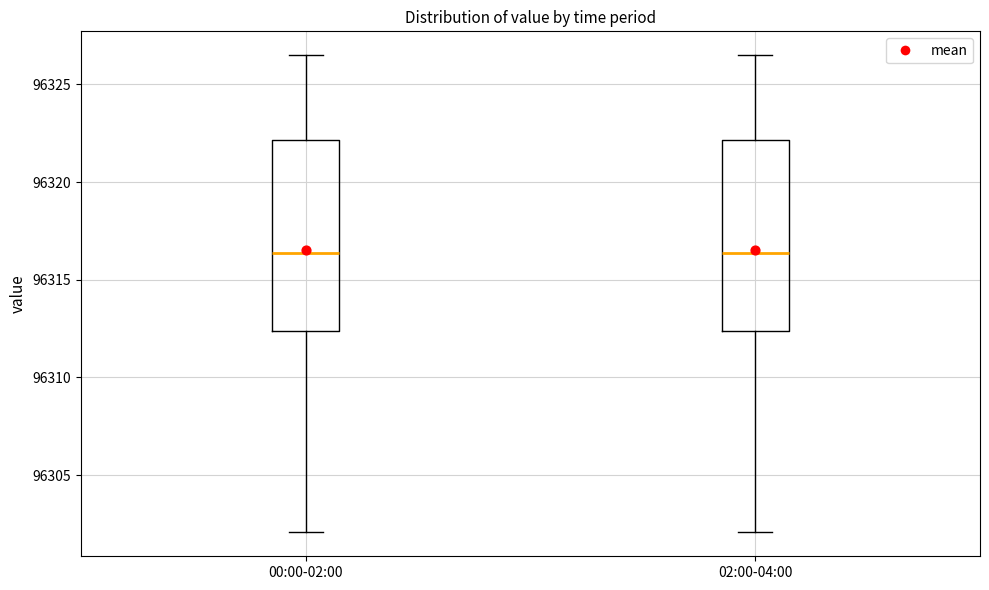

Reading left to right, read every box against the y-axis: the position of its median line, the range the box covers, and the ends of its whiskers. The values are not printed on the chart, so give them approximately, as read against the axis.

00:00-02:00: median 96316.5, box 96312.5 to 96322.0, whiskers 96302.0 to 96326.5
02:00-04:00: median 96316.5, box 96312.5 to 96322.0, whiskers 96302.0 to 96326.5